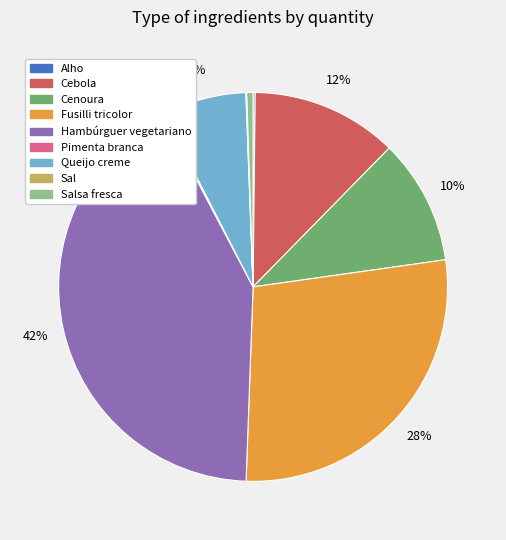

To the nearest percent, what is the difference between the largest and smallest slice percentages?

42%